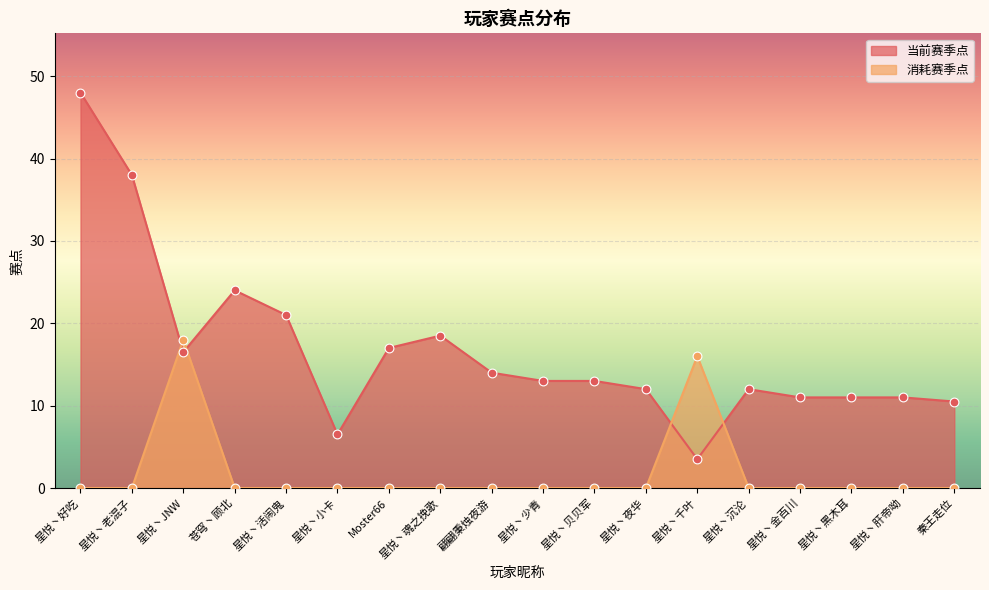

Which series reaches the minimum Y coordinate?

消耗赛季点